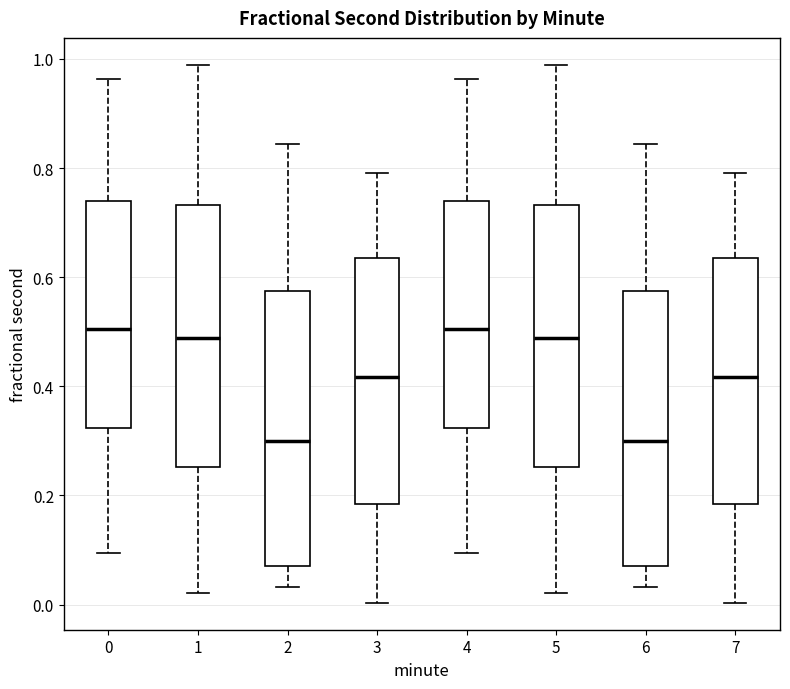

Where does the upper whisker of the box at x = 1 end on the y-axis? The values are not printed on the chart, so give them approximately, as read against the axis.

0.98